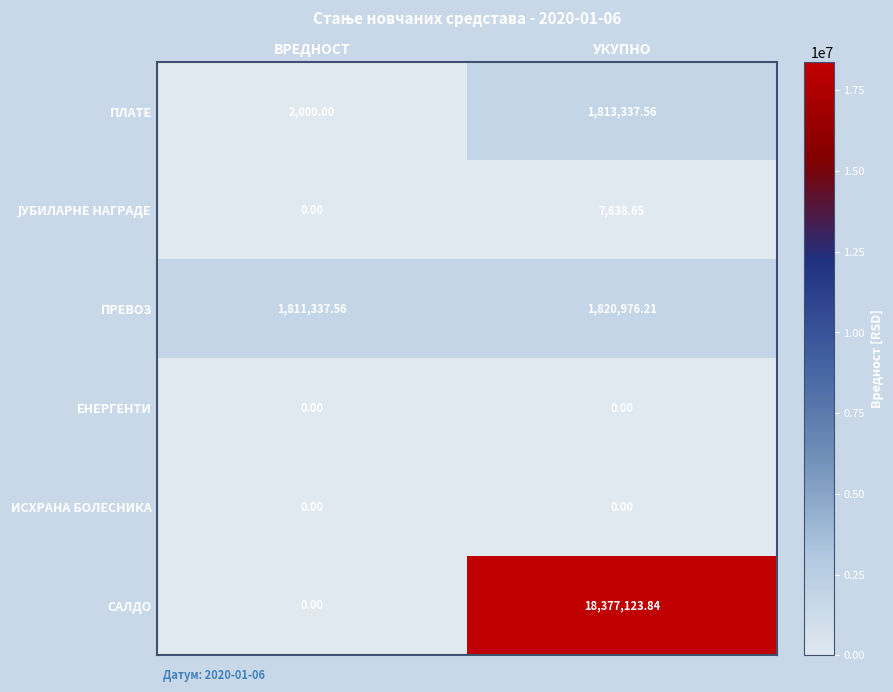

Which series changed the most between ВРЕДНОСТ and УКУПНО?

САЛДО